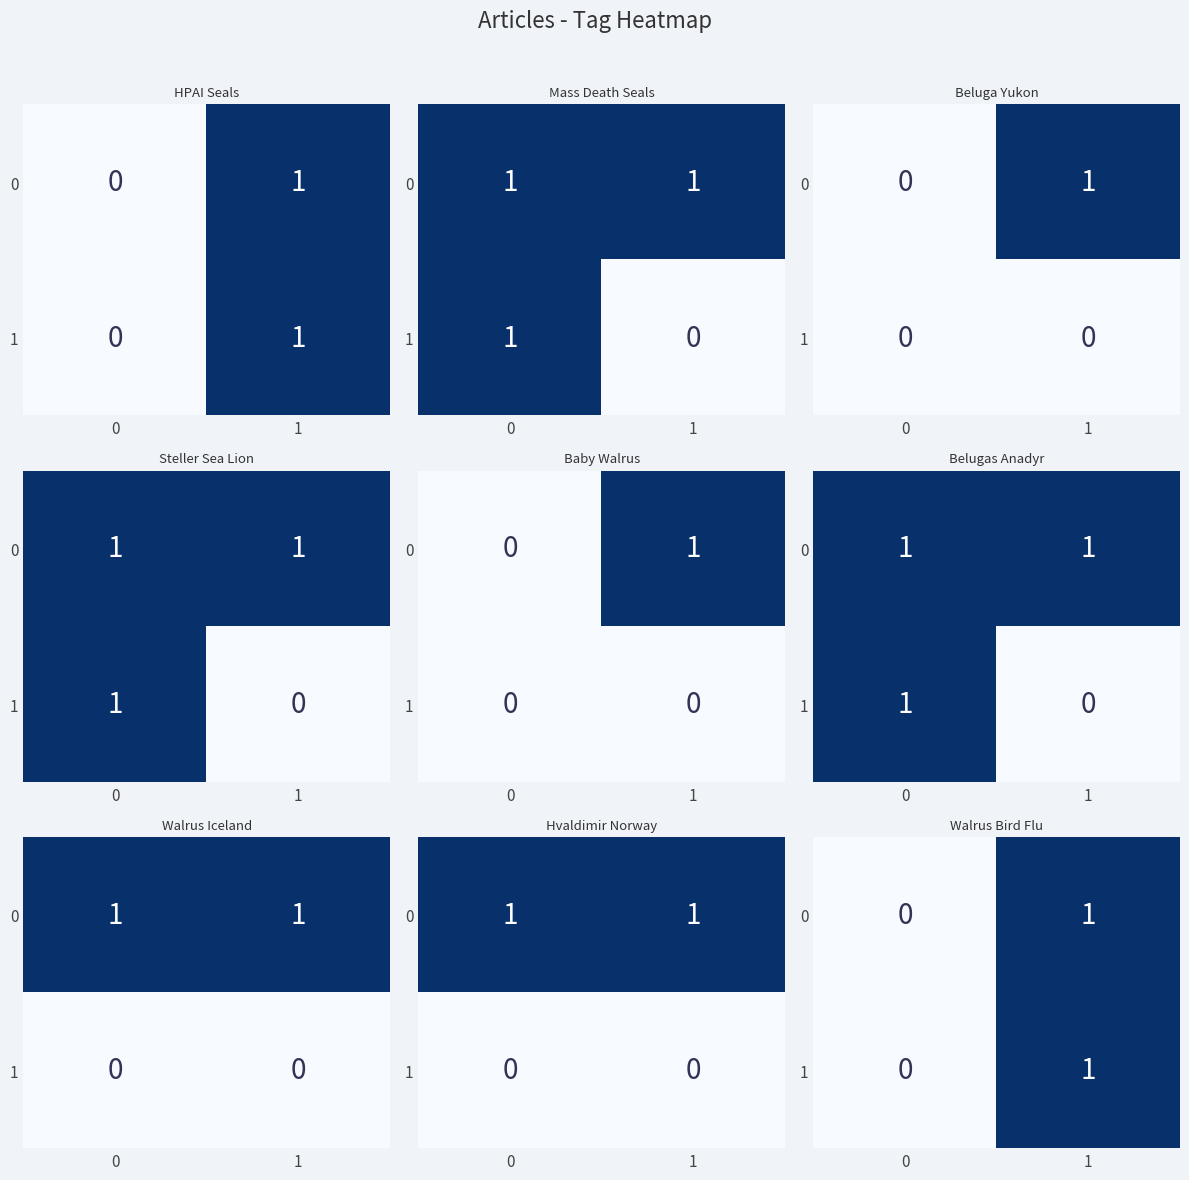

List the series in order of their peak value, highest first.

row_0, row_1